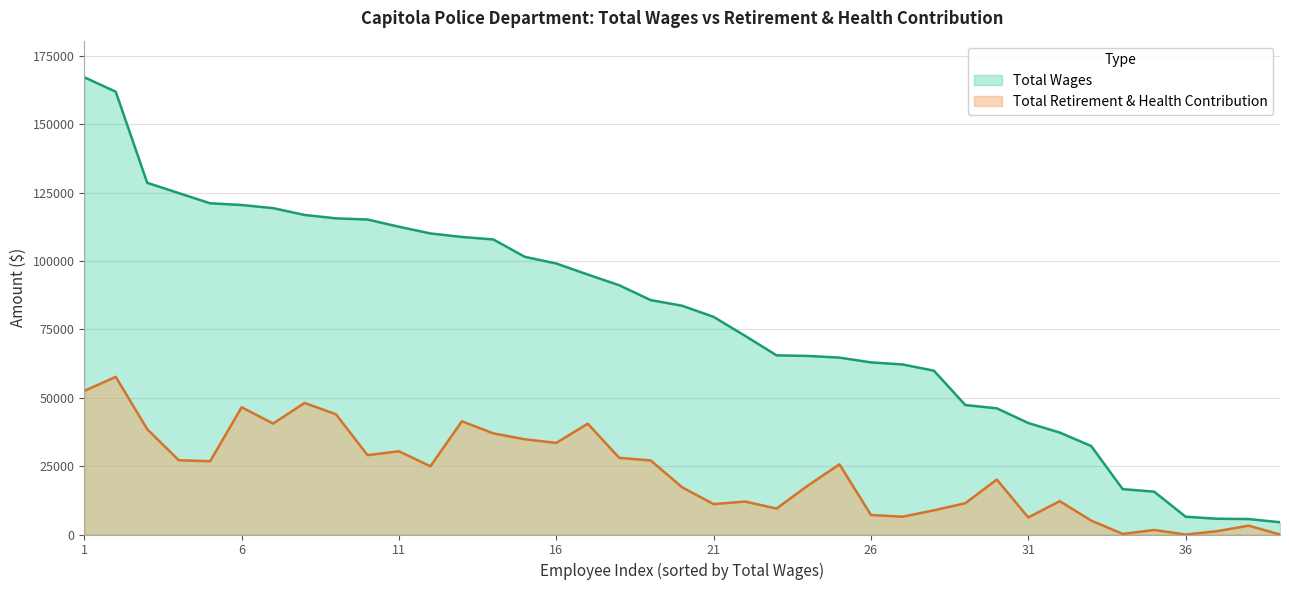

True or false: Total Retirement & Health Contribution and Total Wages intersect in this chart.

False